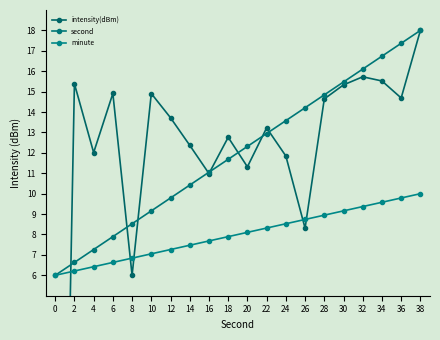

True or false: minute has a value of 15.1 at 26.

False